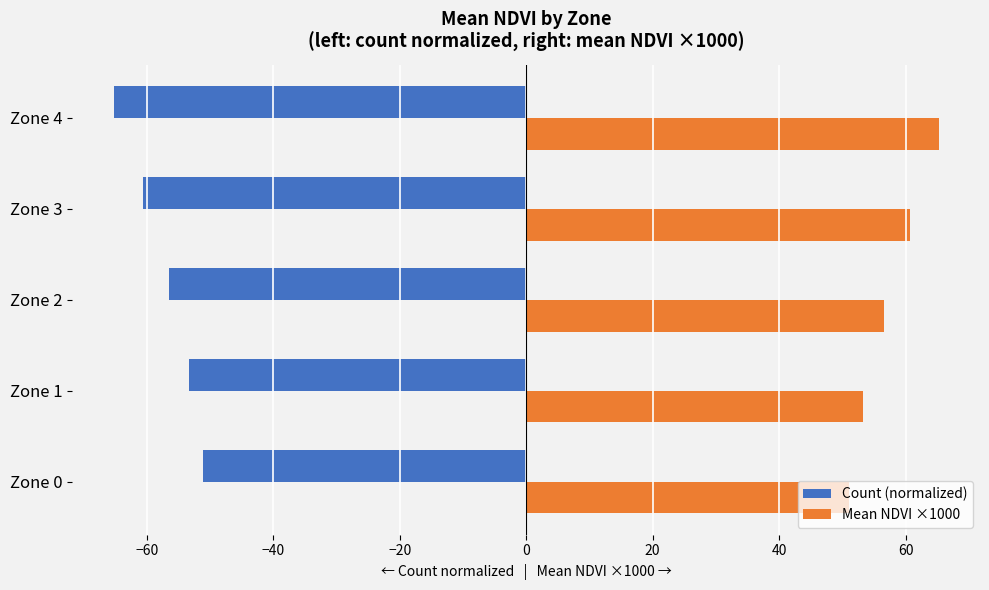

Which series has the largest total across all categories?

Mean NDVI ×1000